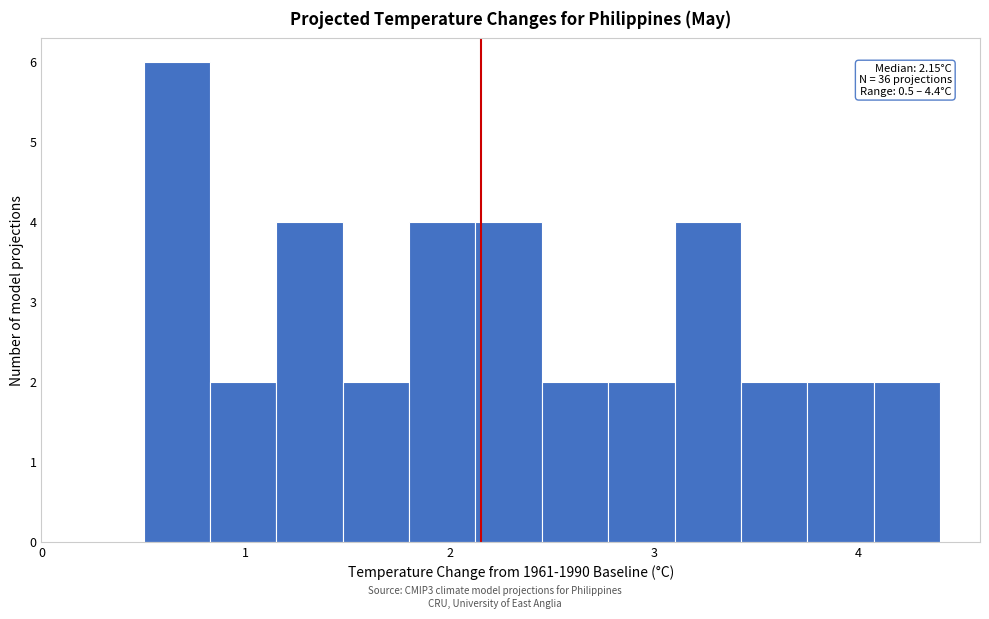

Around what value on the x-axis is the tallest bar? Give the approximate position of its centre, as read against the axis.

0.7